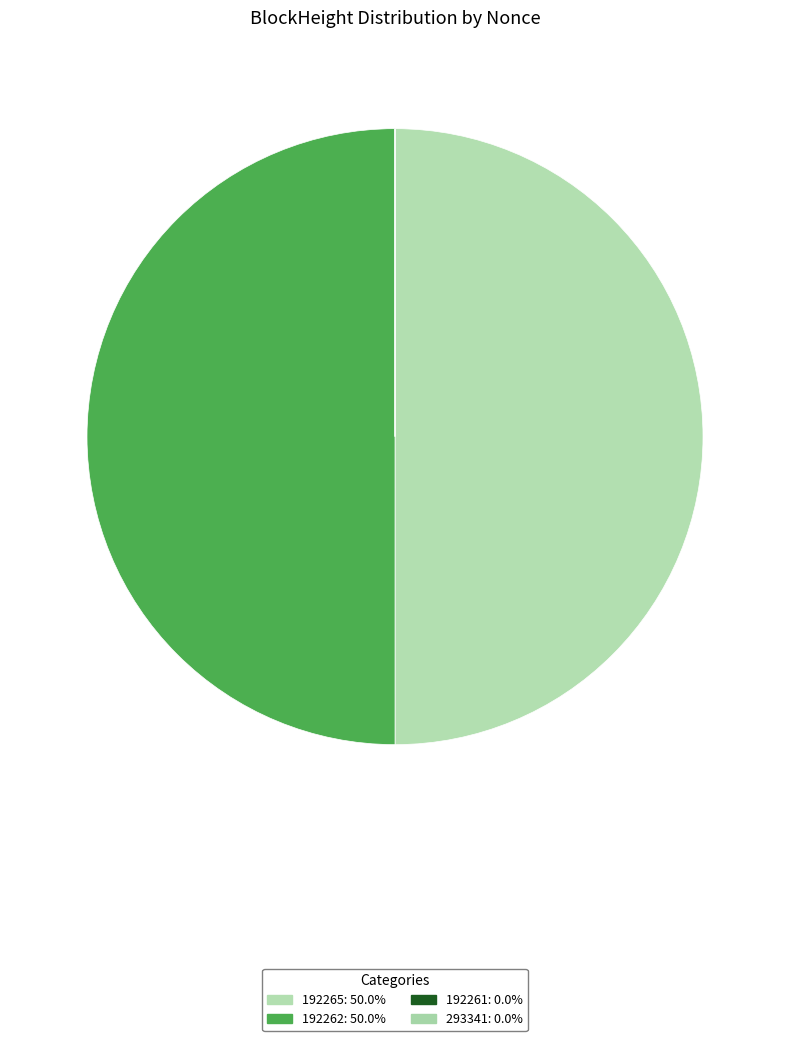

Rank the categories by value from lowest to highest.

293341, 192261, 192262, 192265